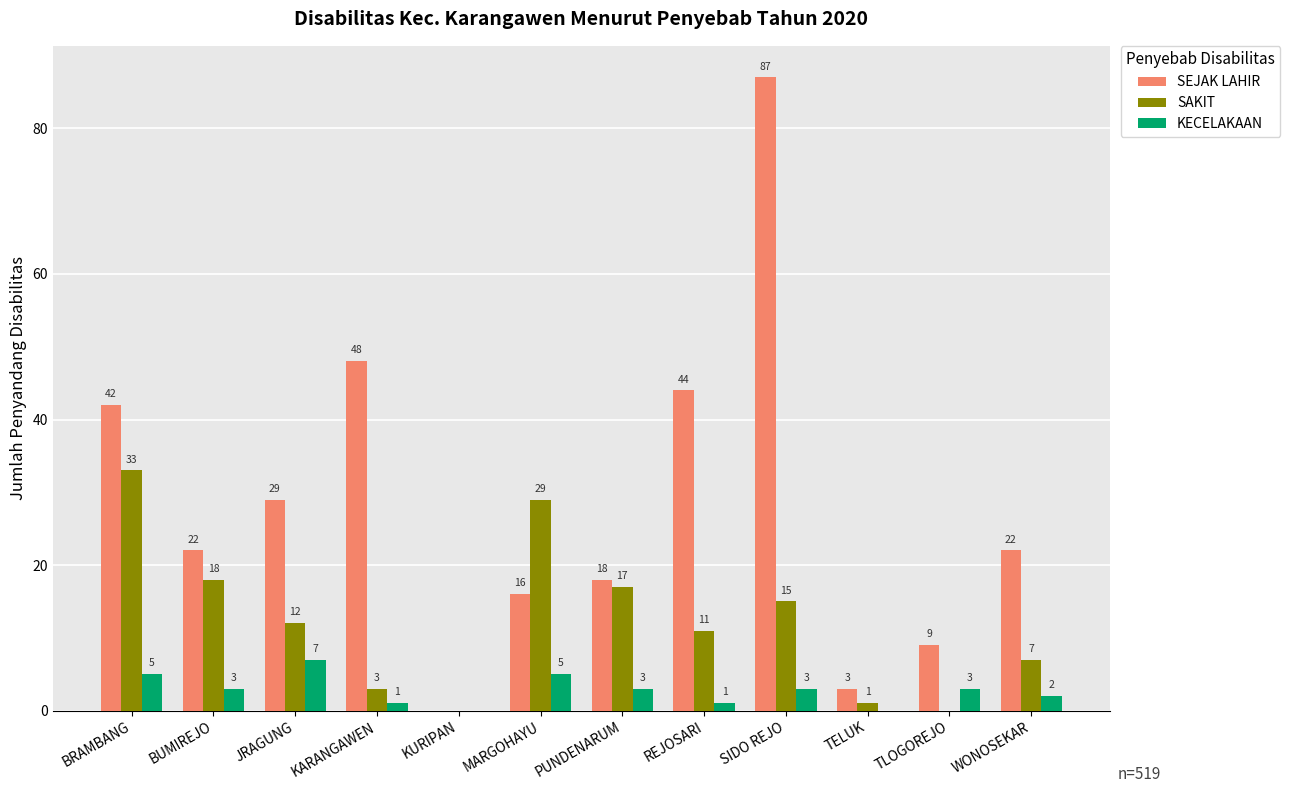

What is the total value across all series at KARANGAWEN?

52